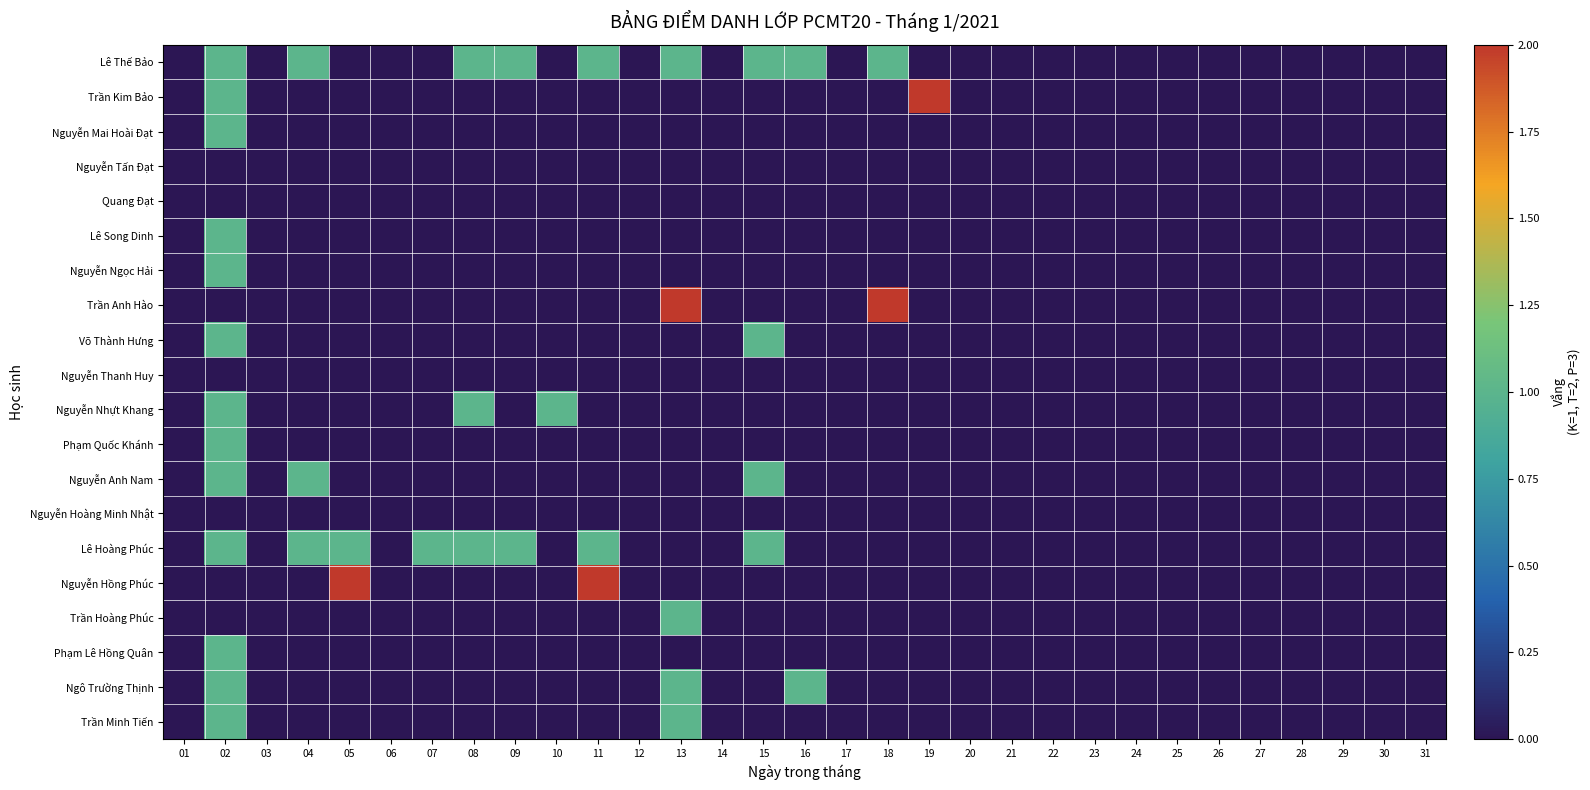

Rank the series at 02 from lowest to highest value.

Nguyễn Tấn Đạt, Quang Đạt, Trần Anh Hào, Nguyễn Thanh Huy, Nguyễn Hoàng Minh Nhật, Nguyễn Hồng Phúc, Trần Hoàng Phúc, Lê Thế Bảo, Trần Kim Bảo, Nguyễn Mai Hoài Đạt, Lê Song Dinh, Nguyễn Ngọc Hải, Võ Thành Hưng, Nguyễn Nhựt Khang, Phạm Quốc Khánh, Nguyễn Anh Nam, Lê Hoàng Phúc, Phạm Lê Hồng Quân, Ngô Trường Thịnh, Trần Minh Tiến